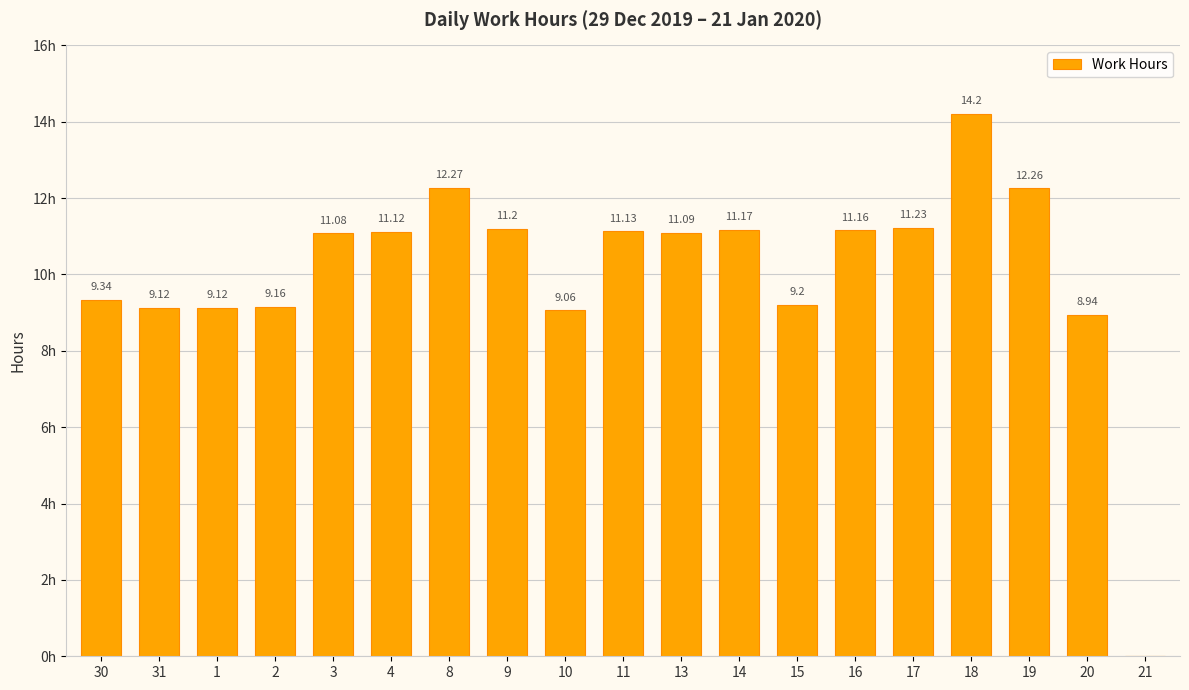

Are the bars horizontal?

No